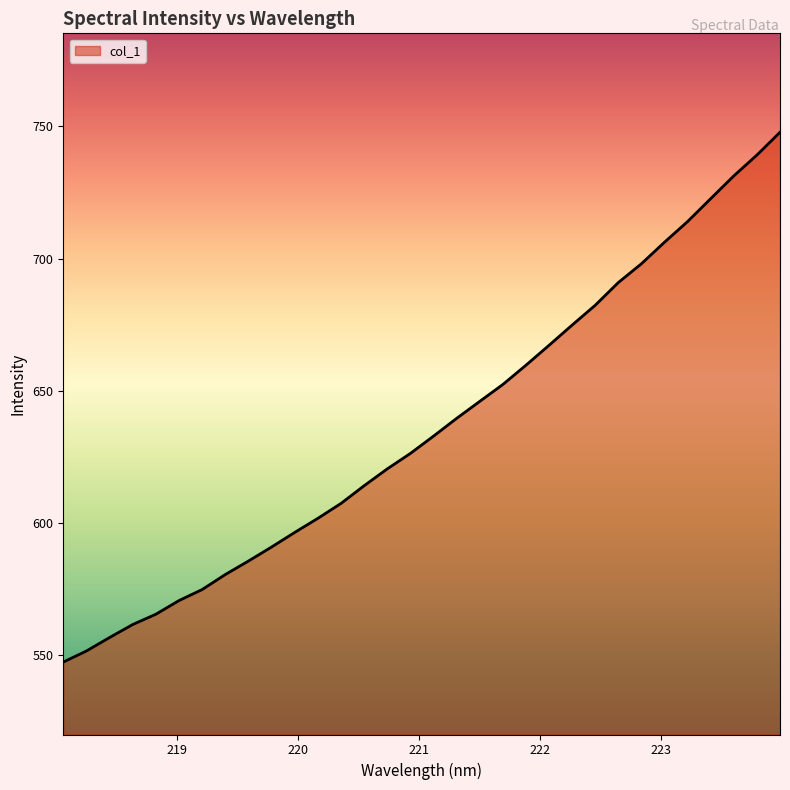

What is the maximum value shown in the chart?

747.7